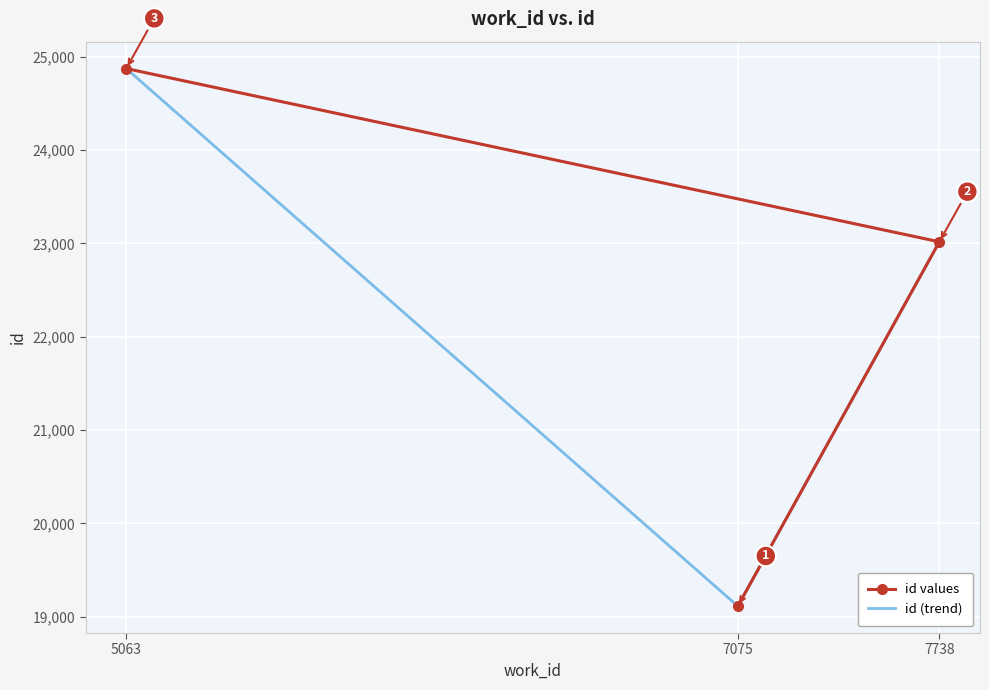

Count the values in the range 19113 to 24875.

3